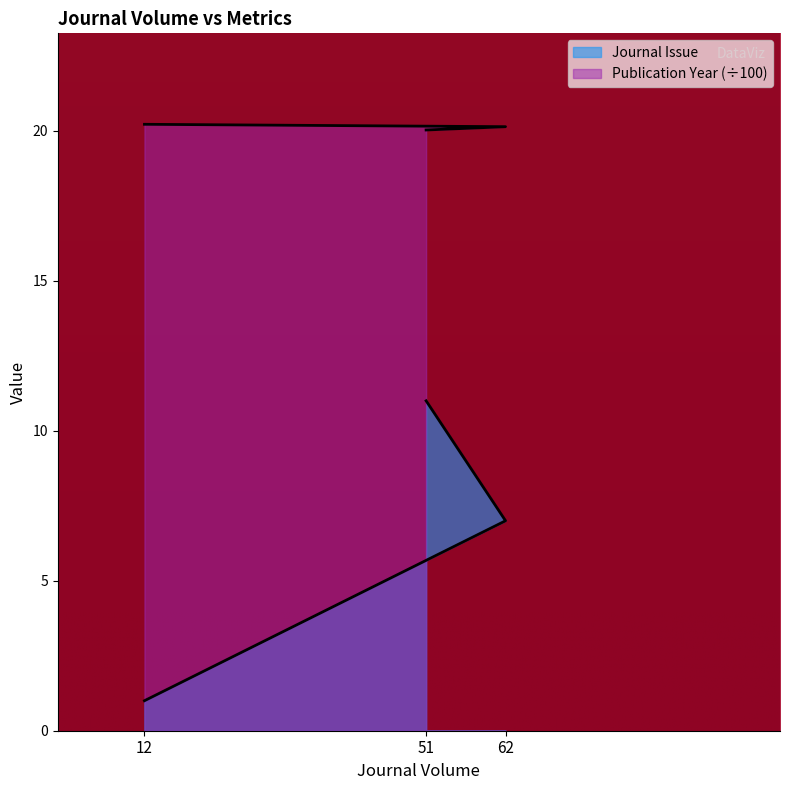

Count the number of categories in the chart.

3